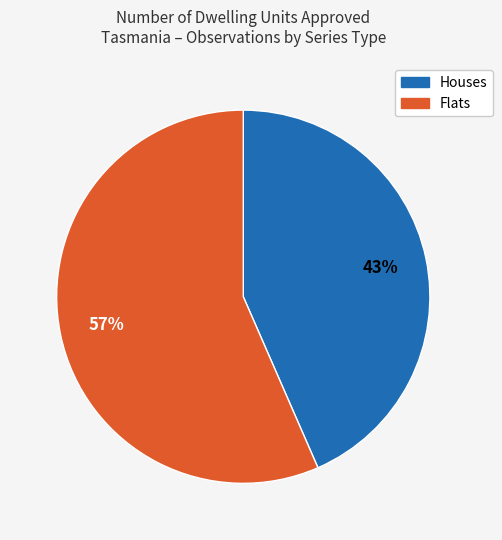

How many segments does this pie chart have?

2